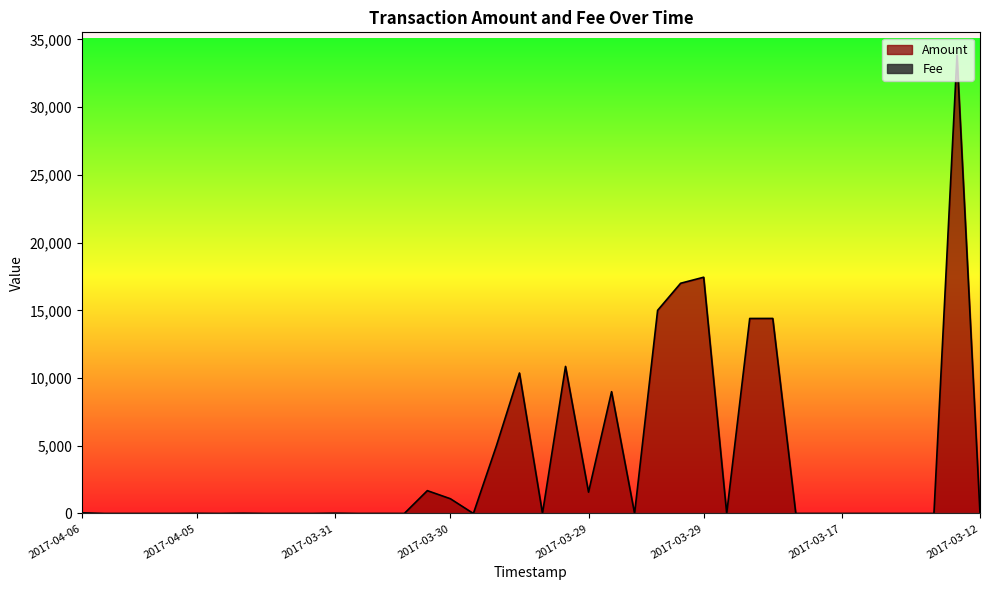

What is the value of the Fee point at the 38th from the left?

1.0